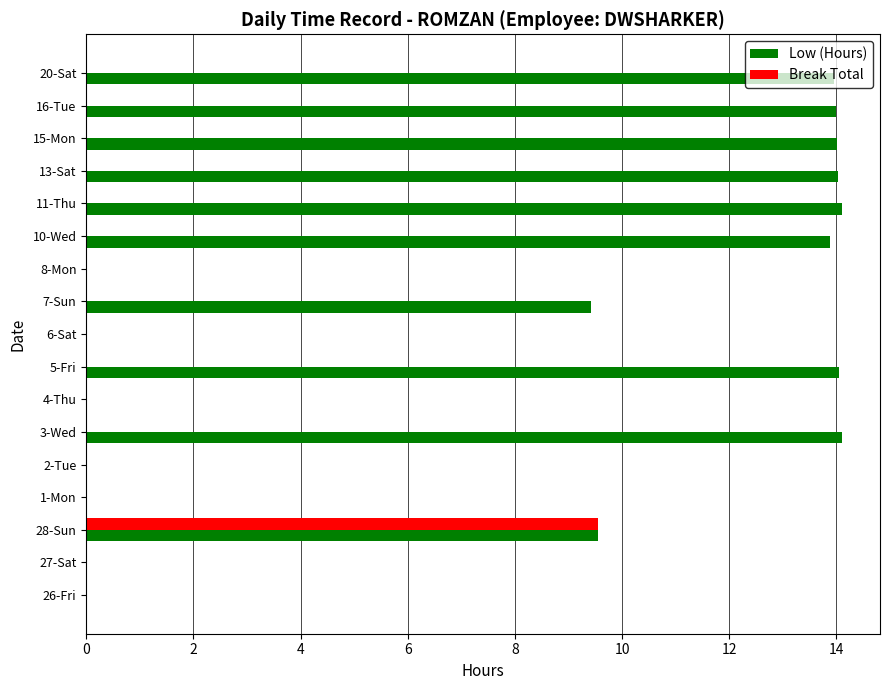

At which category is the sum across all series the highest?

28-Sun